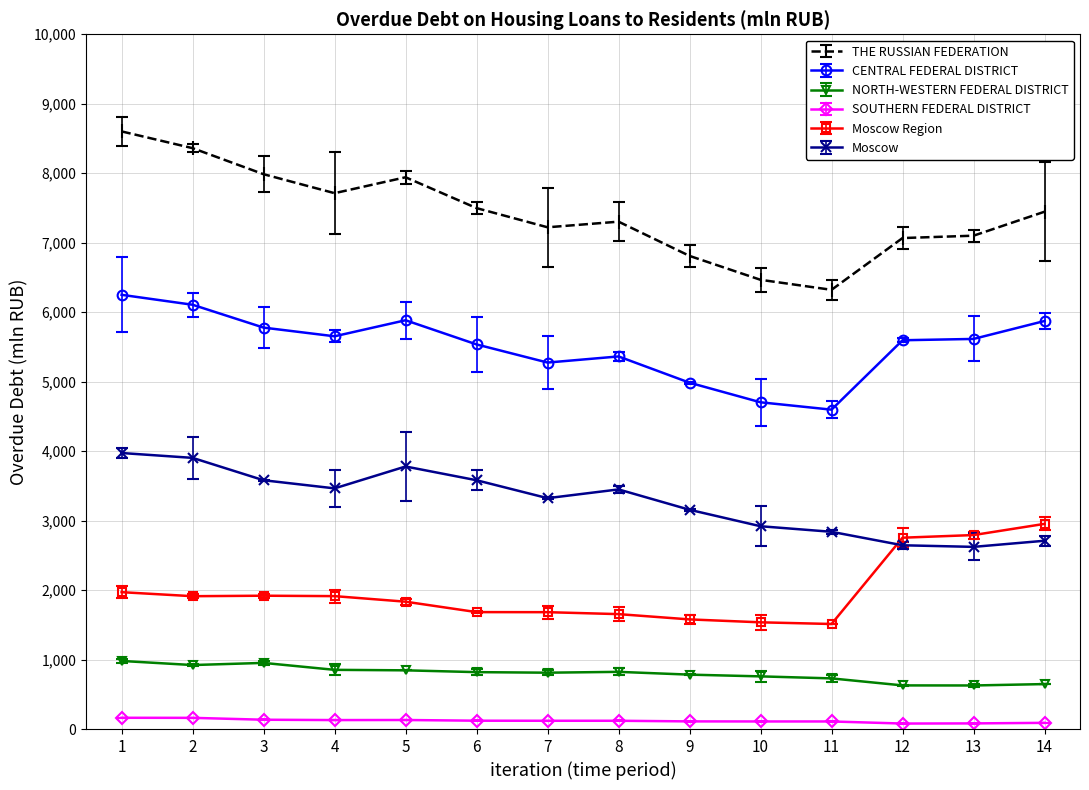

What is the maximum value for THE RUSSIAN FEDERATION?

8602